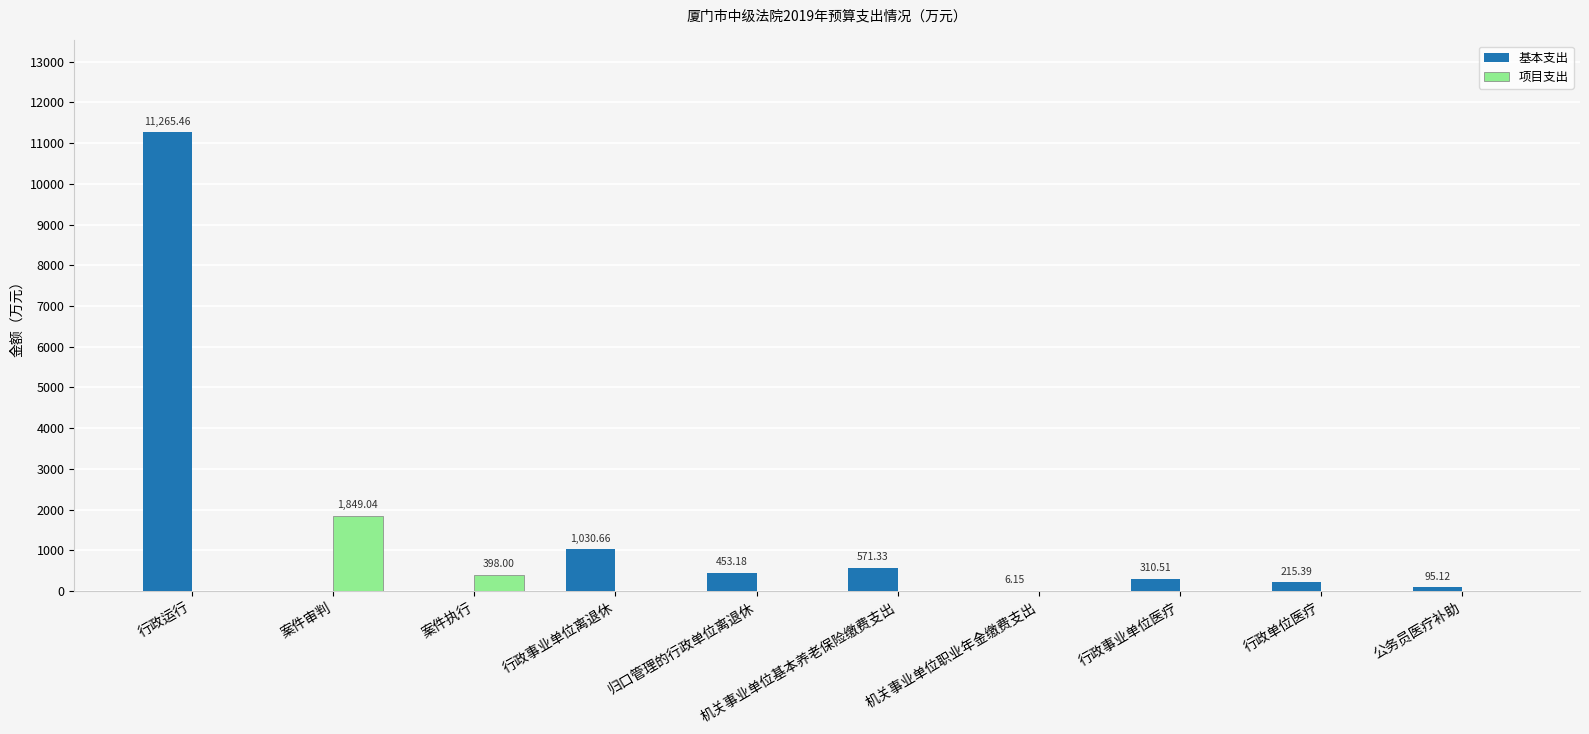

Which category has the highest value across all series?

行政运行